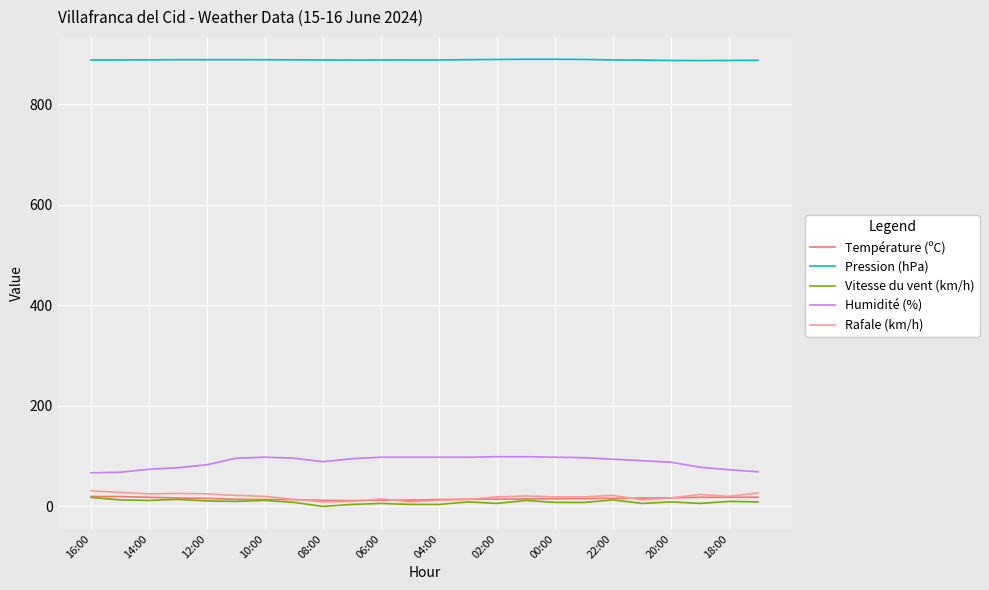

What is the greatest value displayed?

889.9